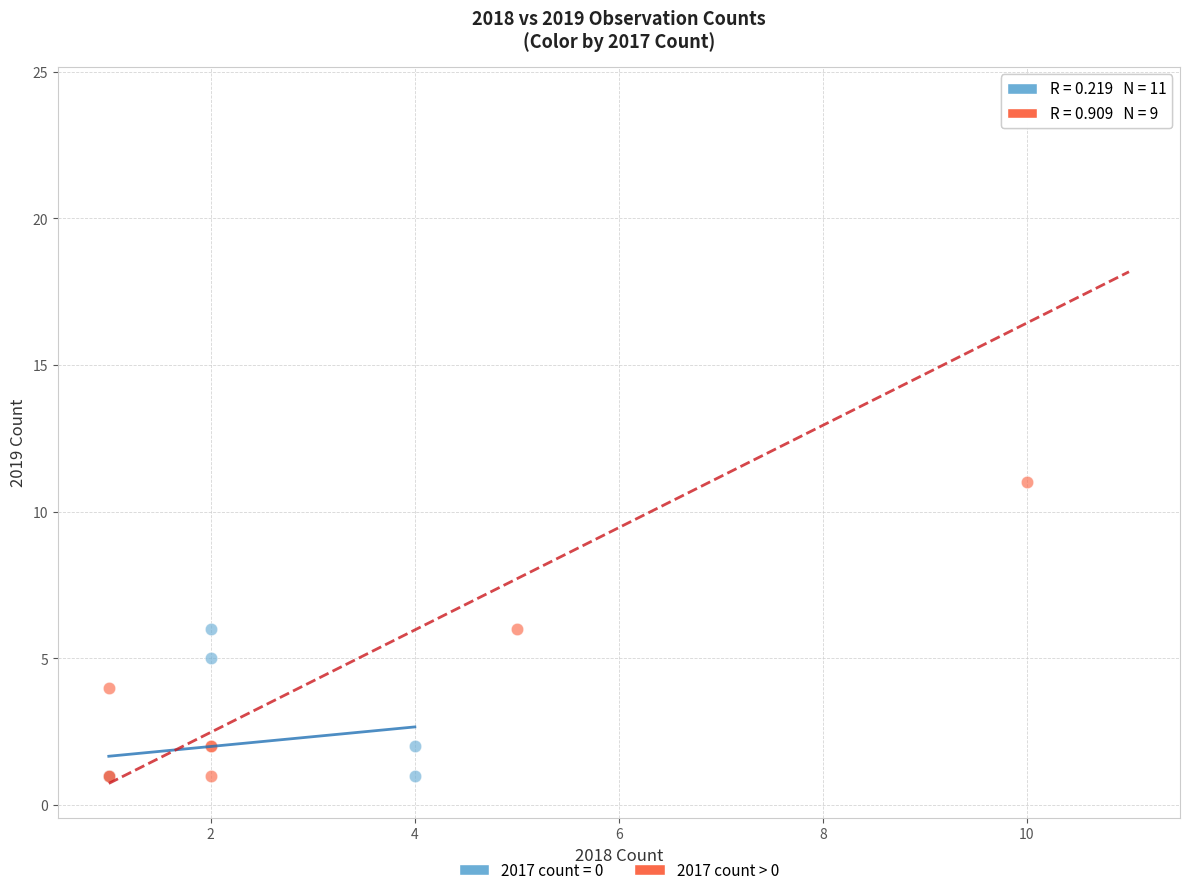

Which series reaches the maximum Y coordinate?

2017 count > 0